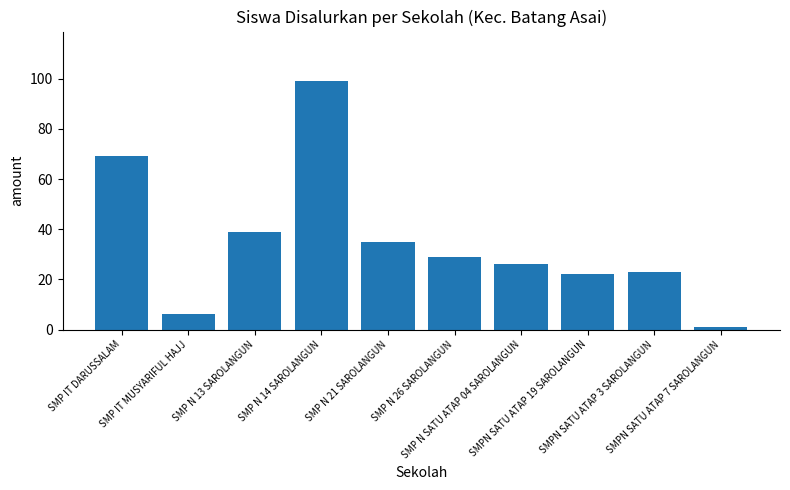

What is the difference between the maximum and minimum values?

98